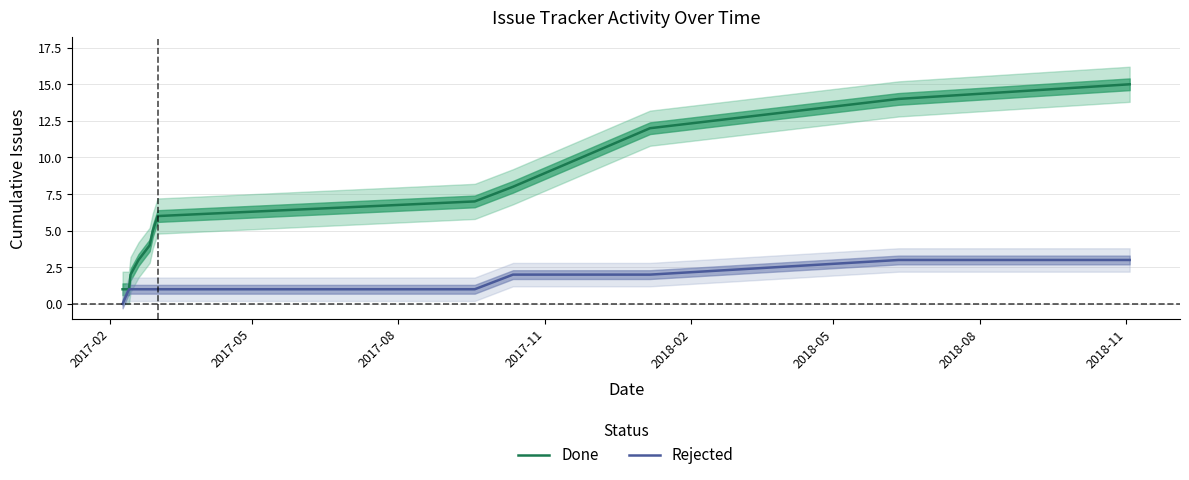

What is the maximum value for Rejected?

3